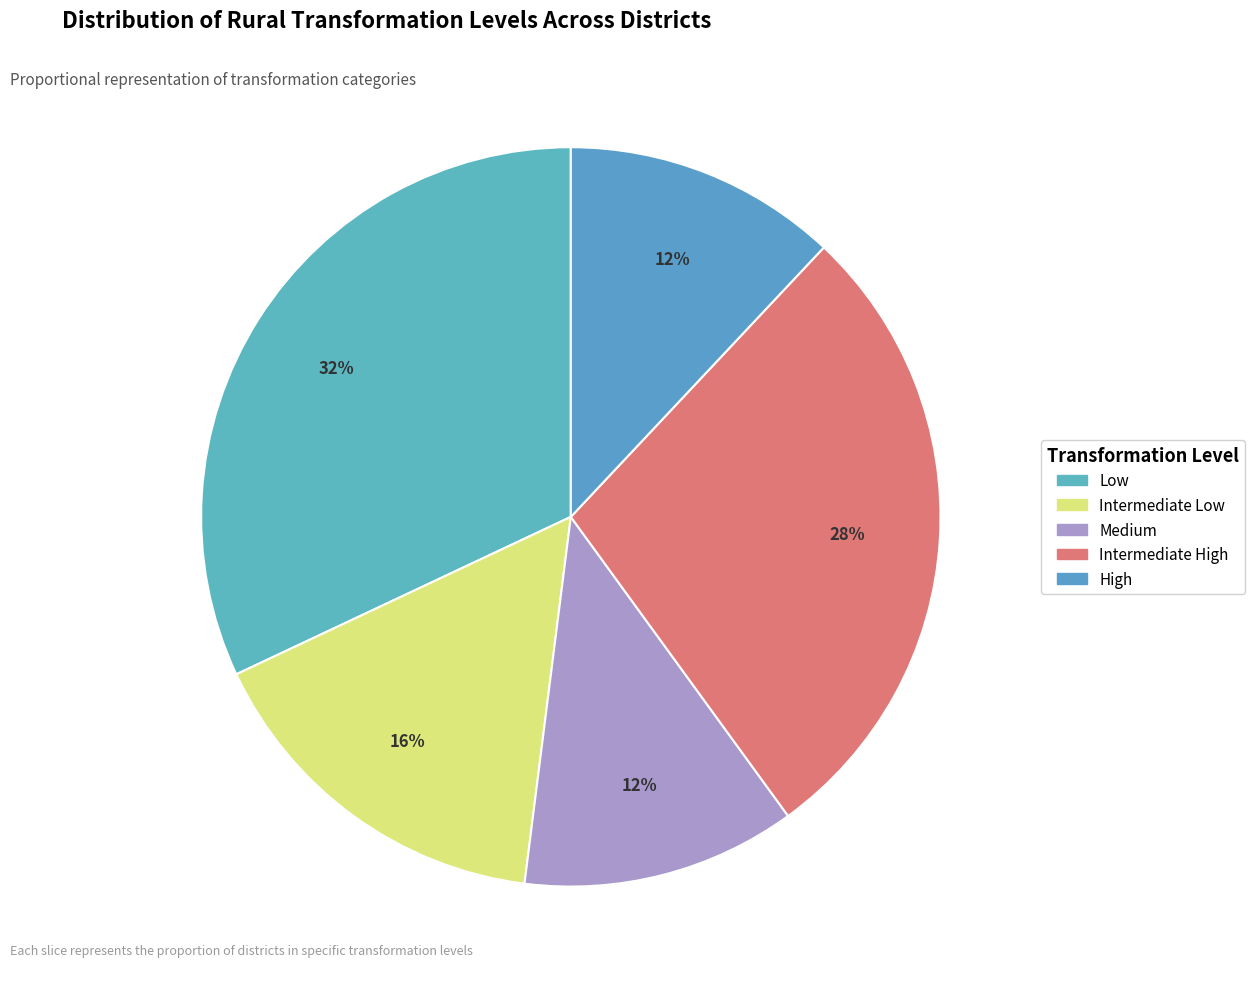

To the nearest percent, what percentage of the pie is Intermediate High?

28%